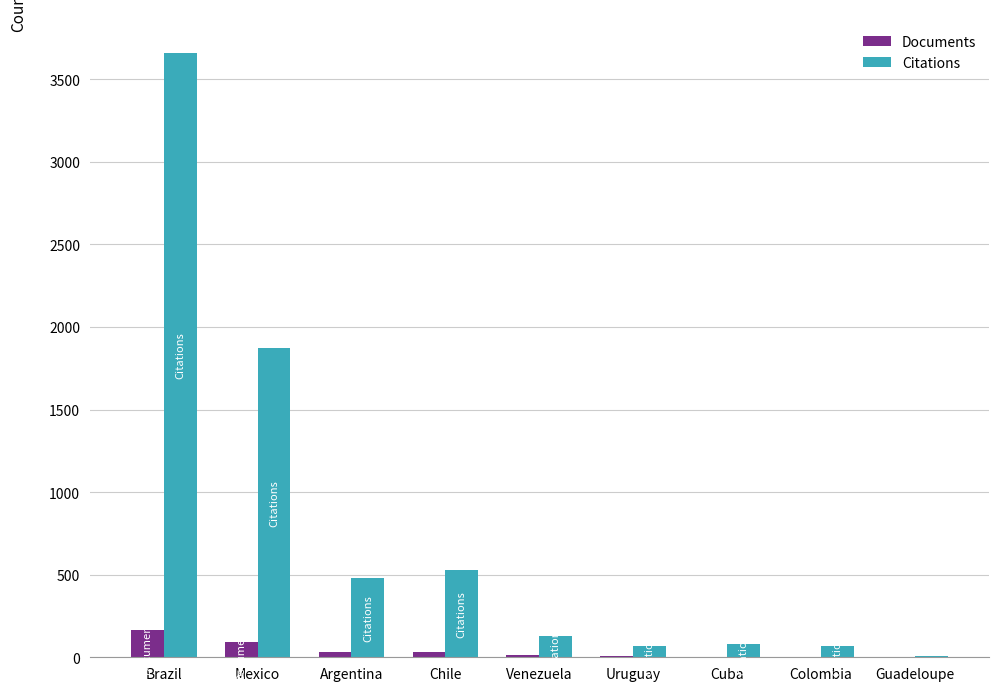

What is the average value of the Documents series?

39